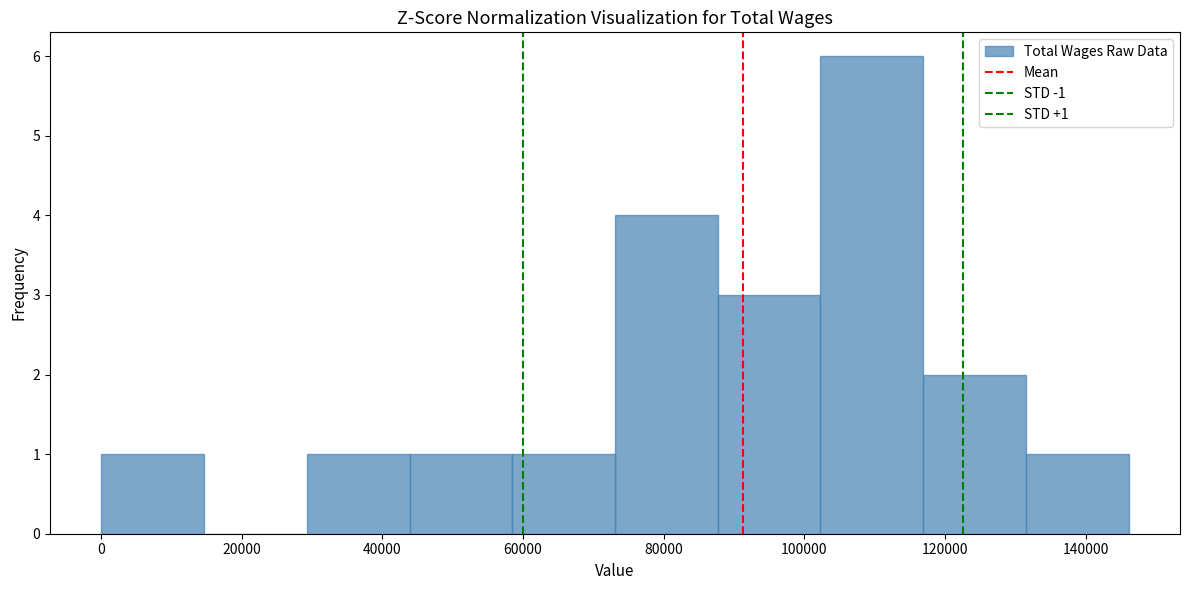

Over which range of the x-axis is the bar tallest?

102000 to 116000